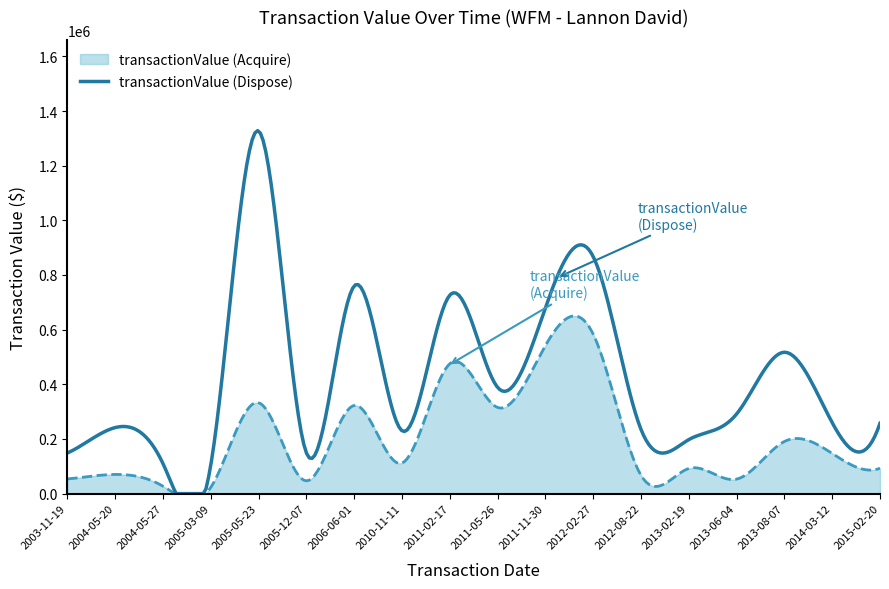

Which series has the largest range (max minus min)?

transactionValue (Dispose)